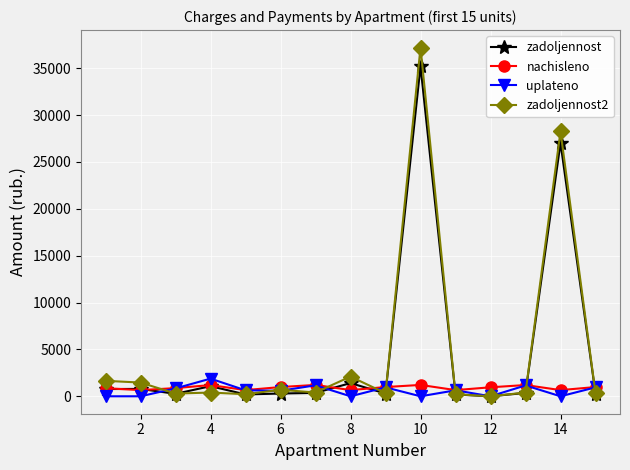

How many positive values does the zadoljennost series have?

14